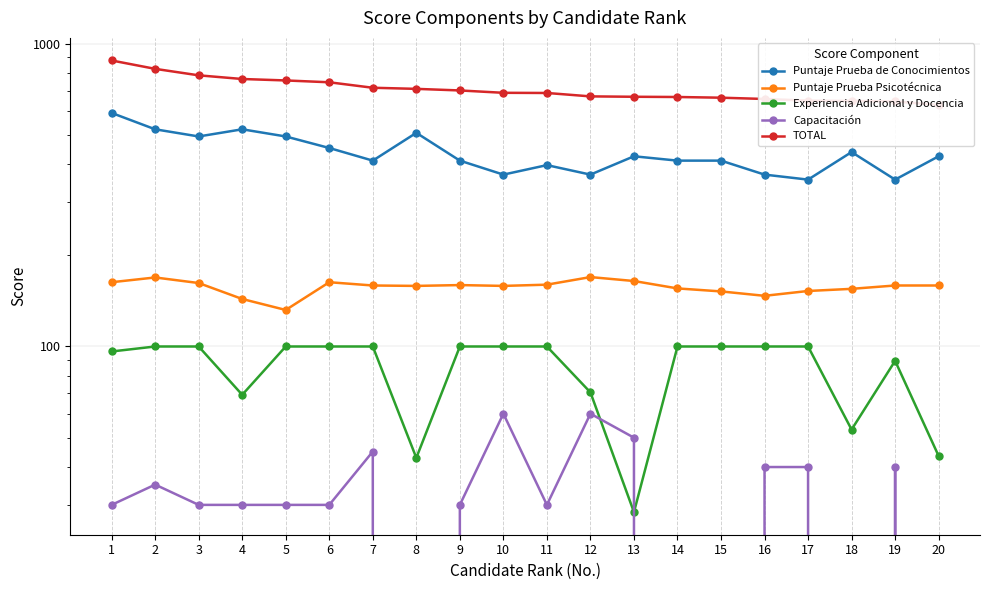

How many categories are shown in the chart?

20